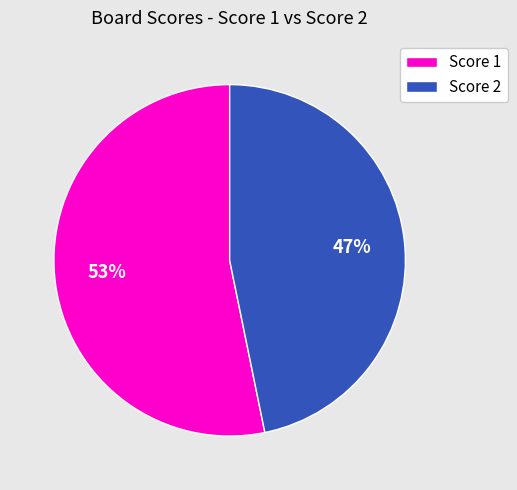

Which slice is the largest?

Score 1